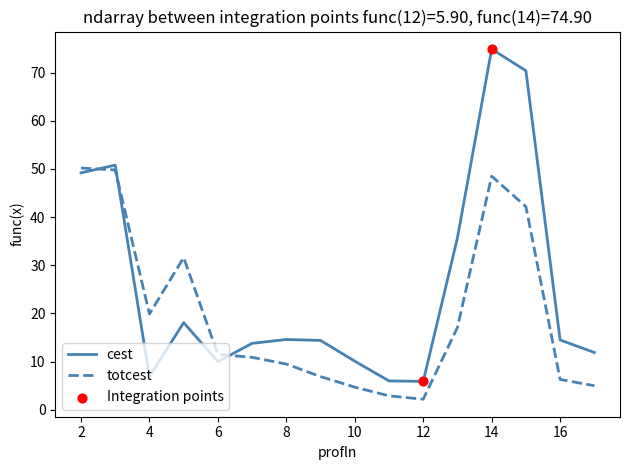

Which series has the widest spread of values?

cest